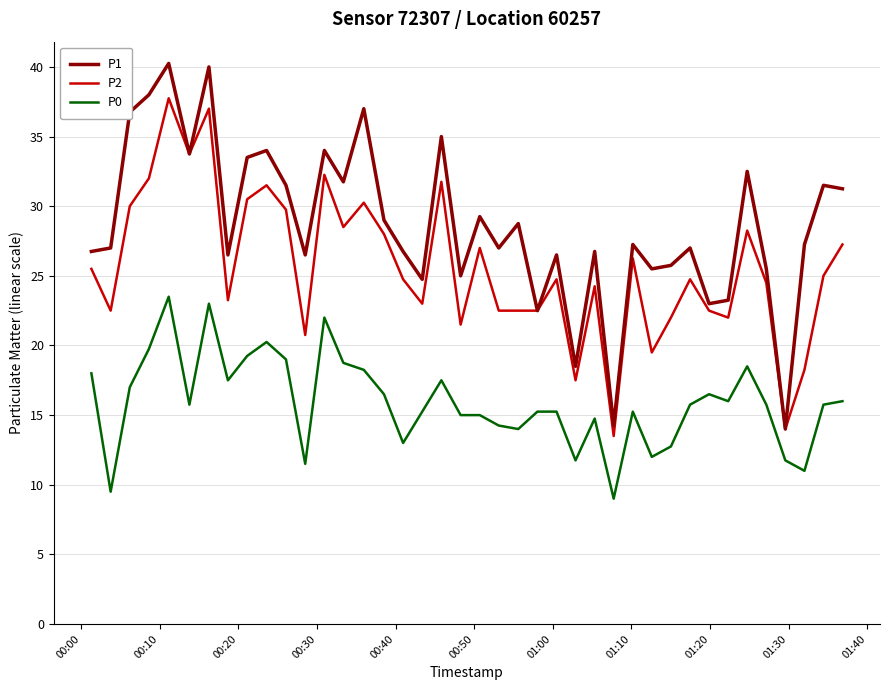

What are all the series names shown in the legend?

P1, P2, P0